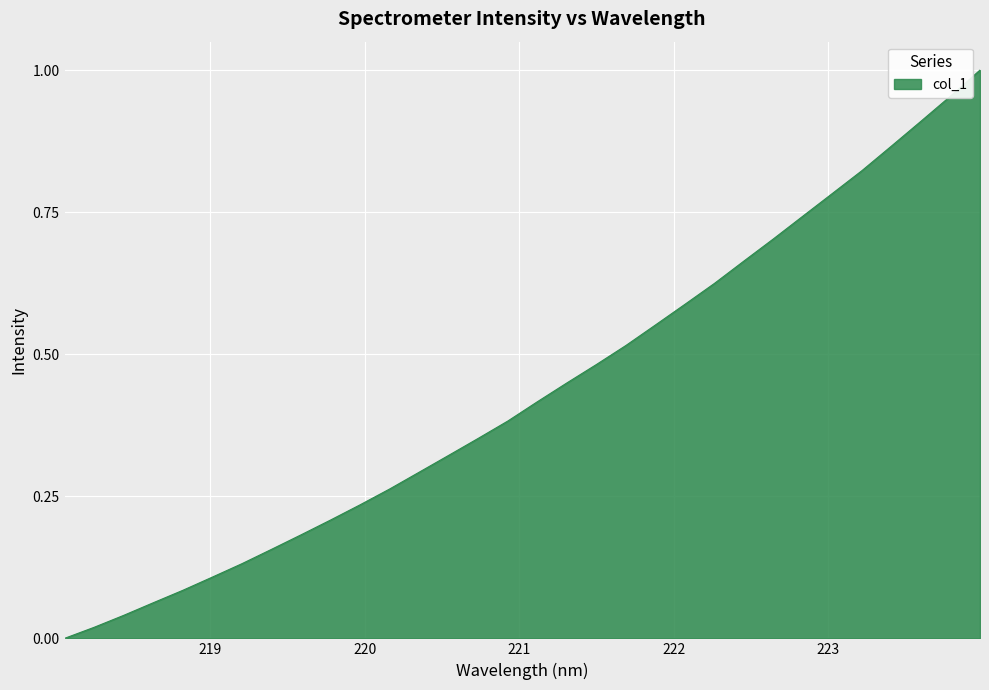

How many lines are shown in the chart?

1